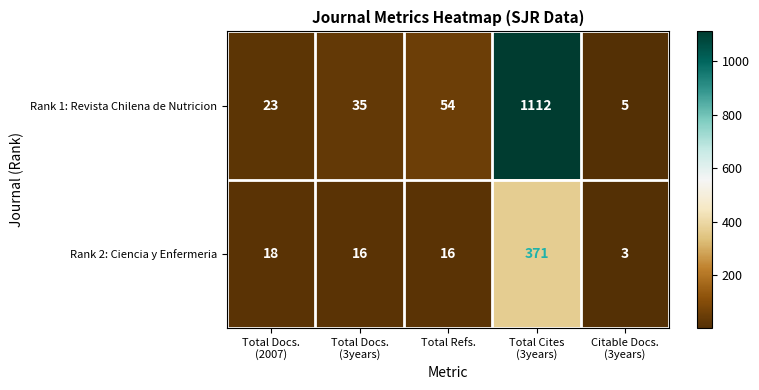

Which category has the lowest value across all series?

Citable Docs.
(3years)